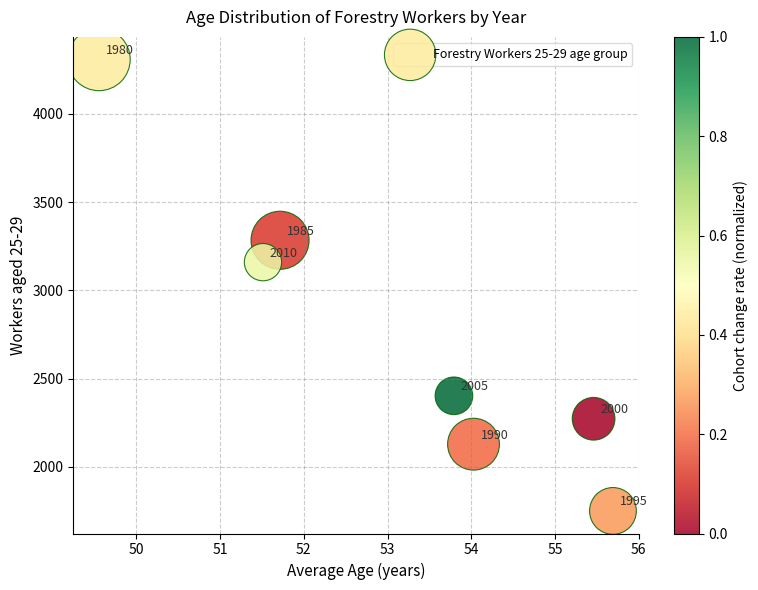

What is the range of Y values (max minus min)?

2557